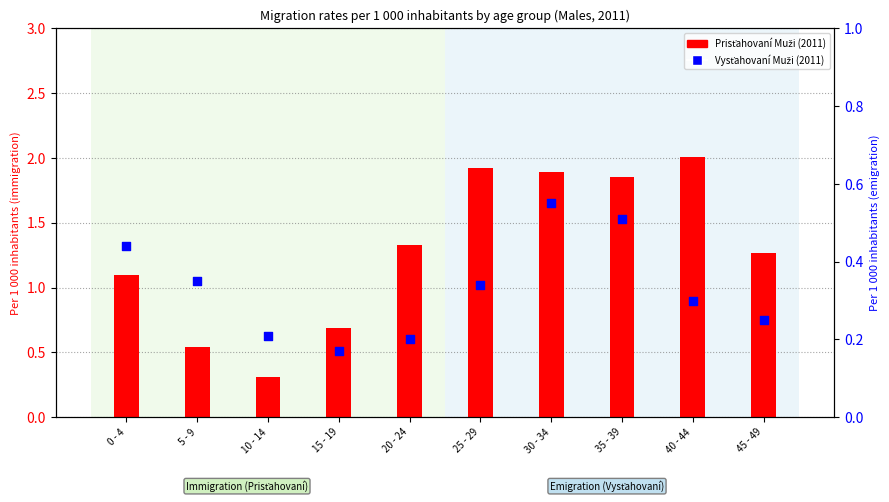

Which series has the largest Y range (max minus min)?

Prisťahovaní Muži (2011)